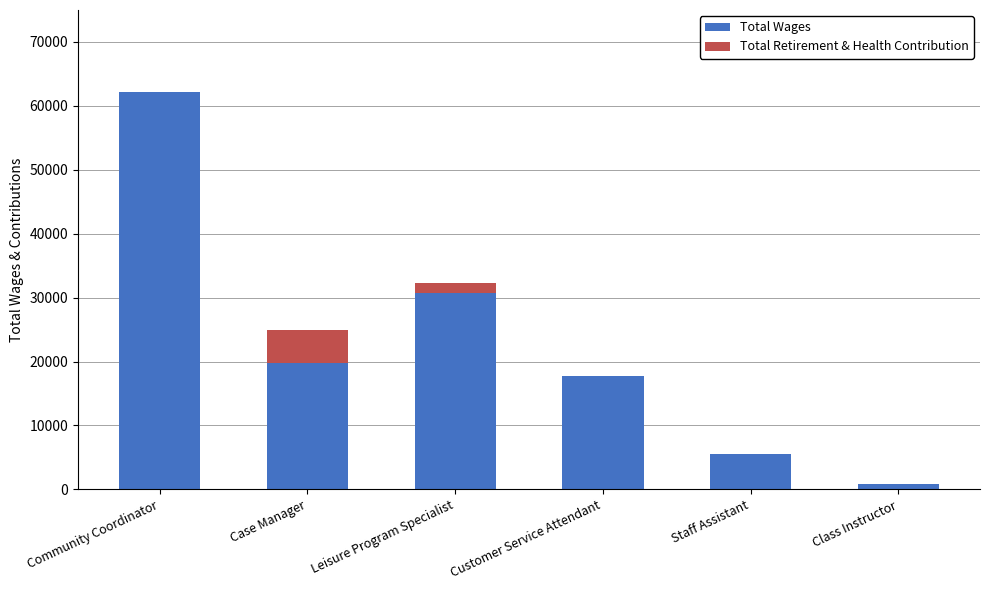

What is the total value across all series at Community Coordinator?

62228